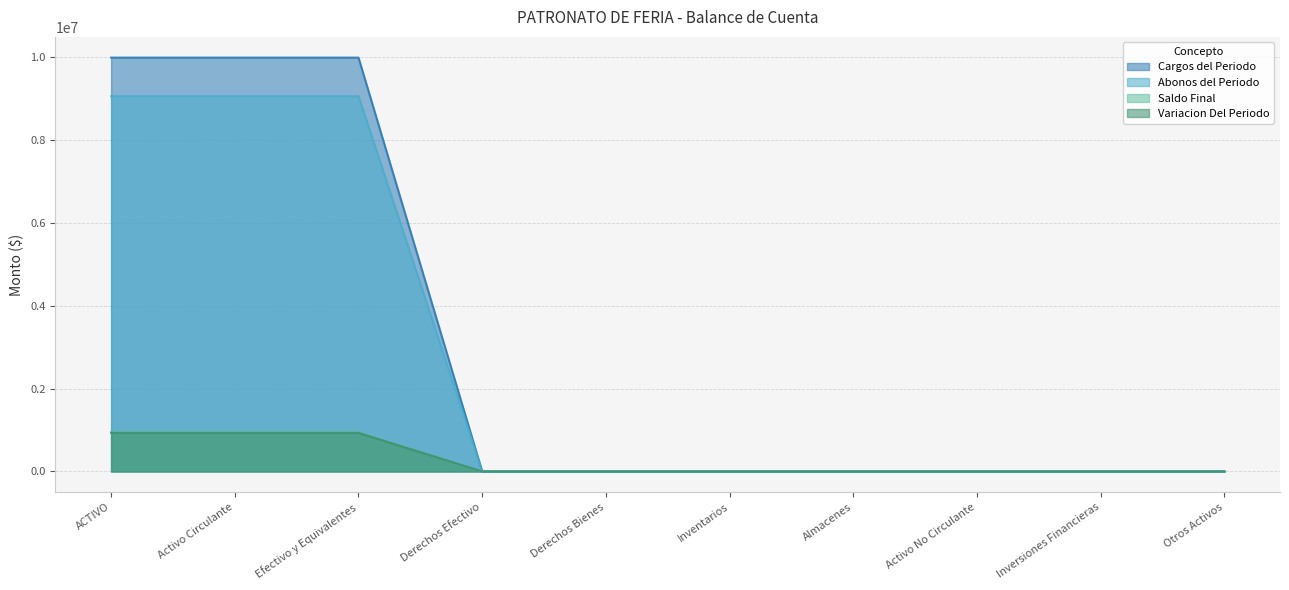

Which category has the highest value across all series?

ACTIVO